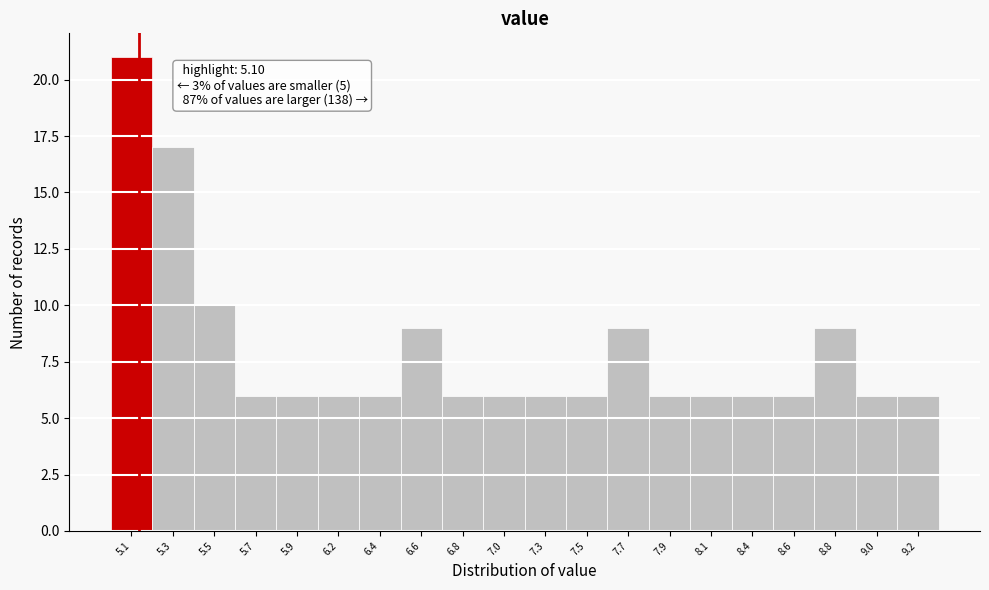

Over which range of the x-axis is the bar tallest?

4.95 to 5.17